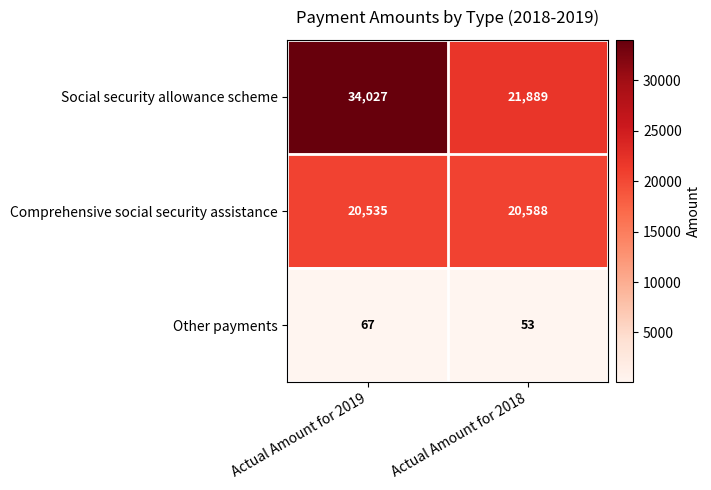

Is it true that Comprehensive social security assistance equals 20588 at Actual Amount for 2018?

True